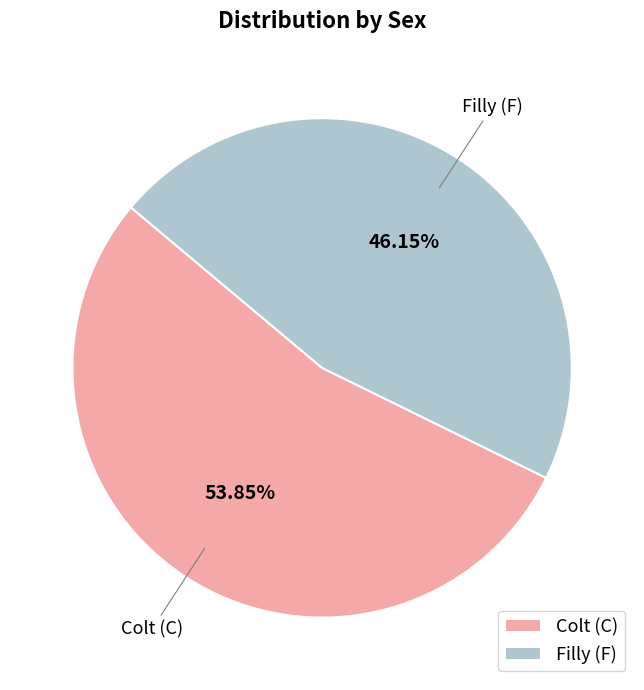

What is the smallest slice in the pie chart?

Filly (F)